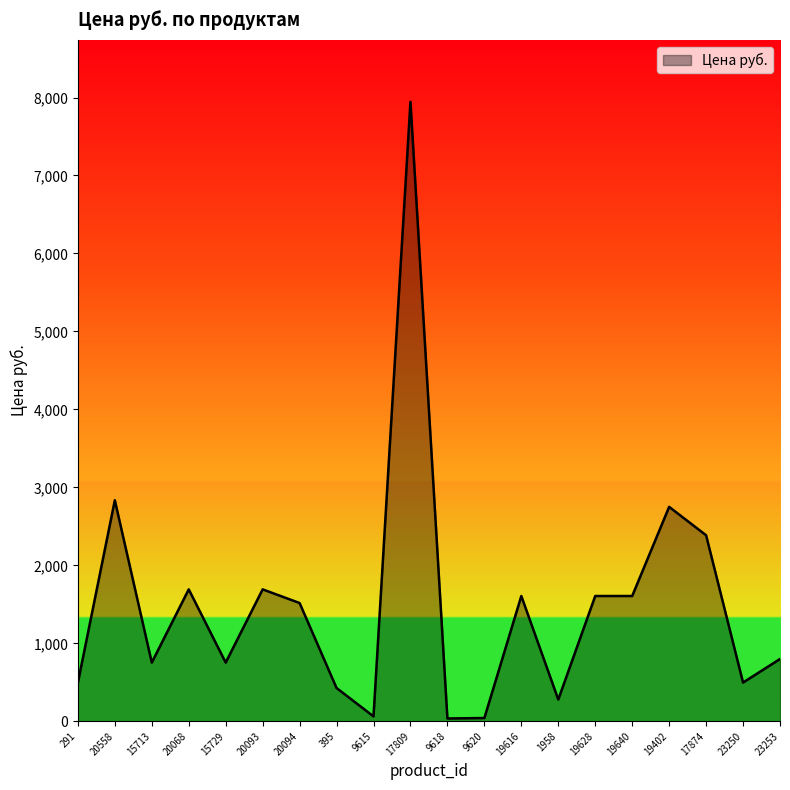

Does the chart display data point markers on the line(s)?

No